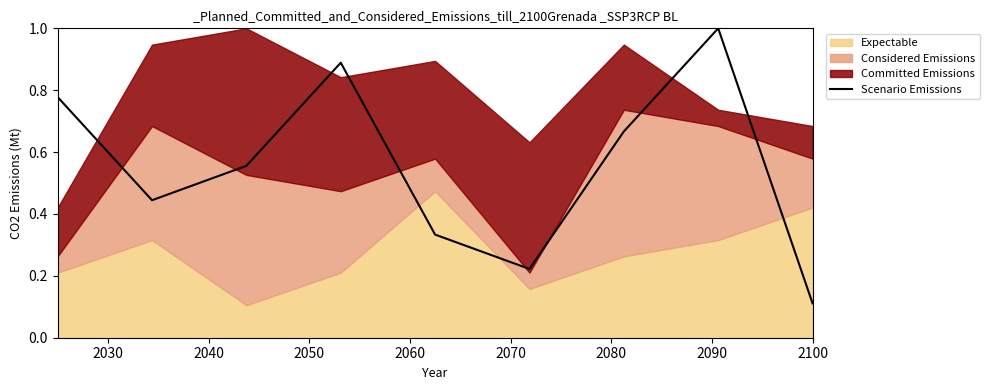

Does the chart have visible grid lines?

No